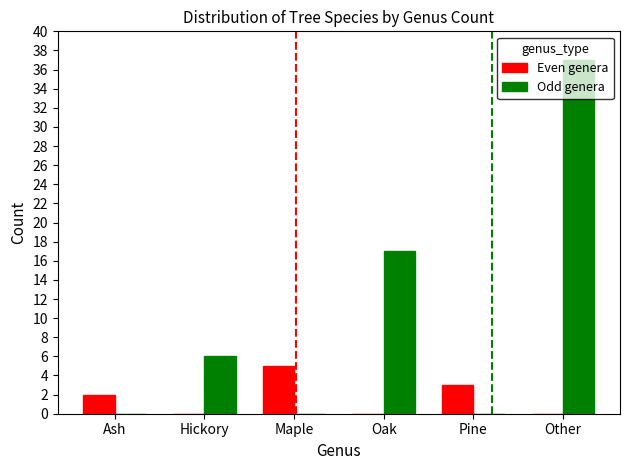

Reading left to right, extract all data points from this chart.

Even genera: Ash=2	Hickory=0	Maple=5	Oak=0	Pine=3	Other=0
Odd genera: Ash=0	Hickory=6	Maple=0	Oak=17	Pine=0	Other=37